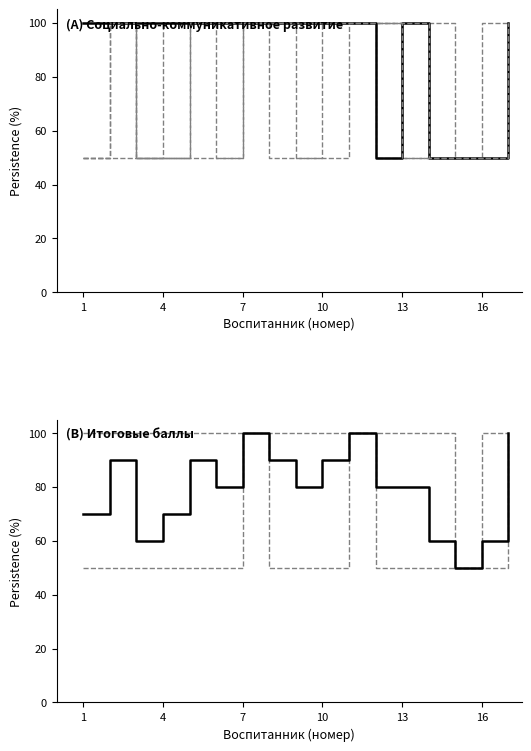

What is the highest value of the Критерий 4 series?

100